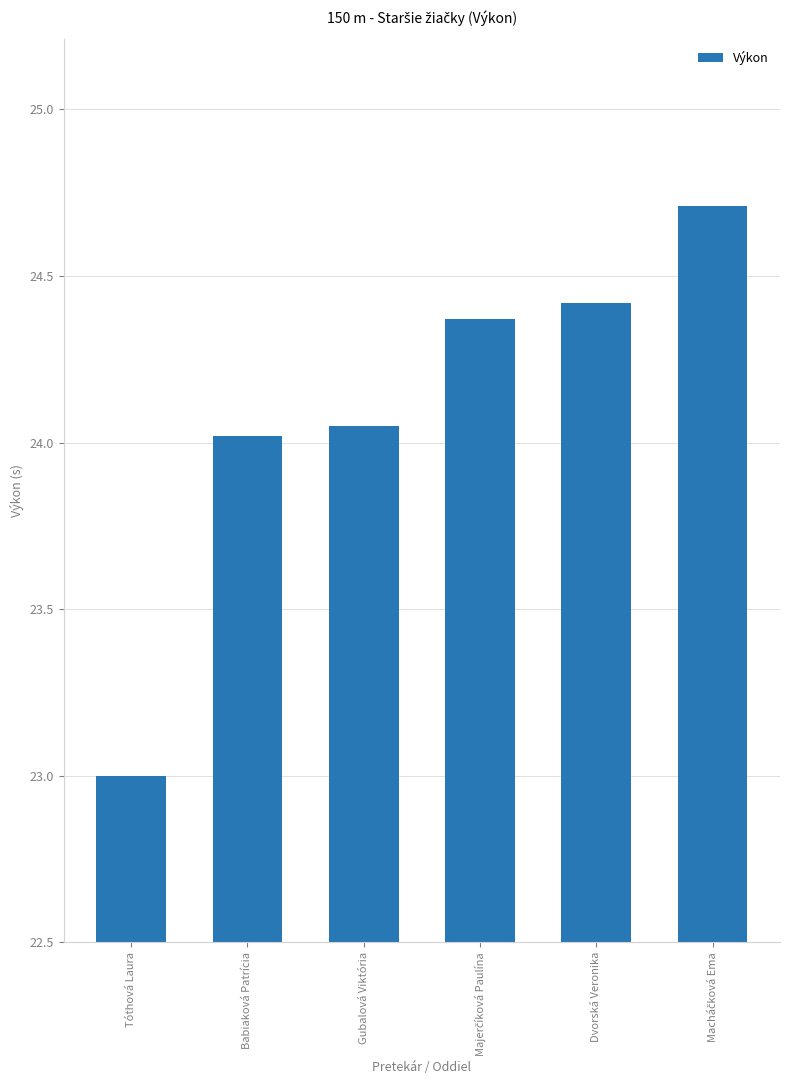

Which category has the lowest value across all series?

Tóthová Laura